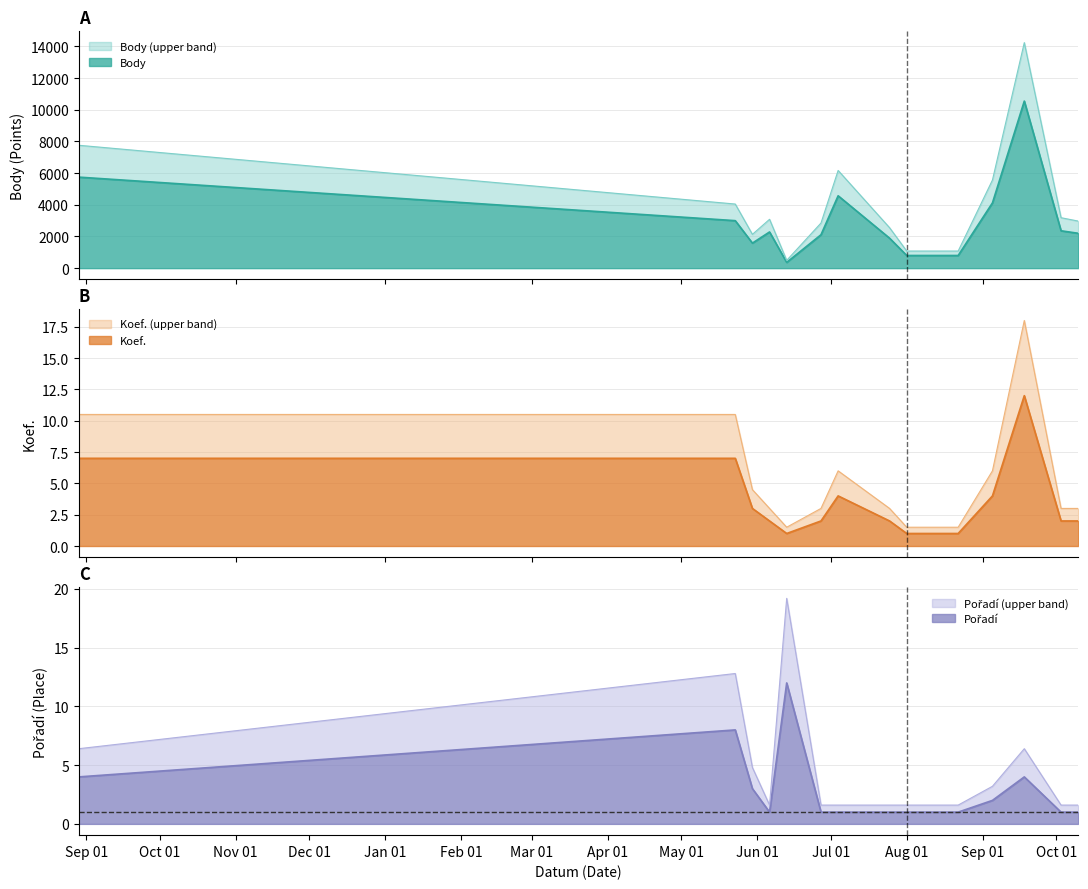

True or false: Body has more than 0 interior local peaks.

True